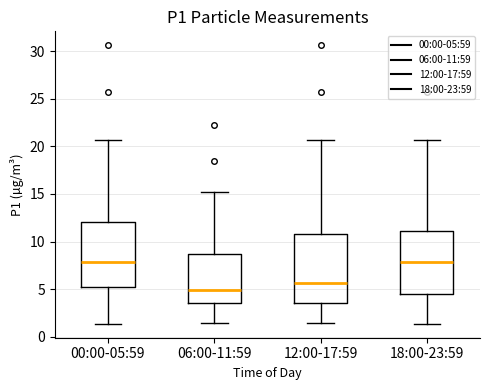

Where does the median line of the box for 18:00-23:59 sit on the y-axis? The values are not printed on the chart, so give them approximately, as read against the axis.

8.0